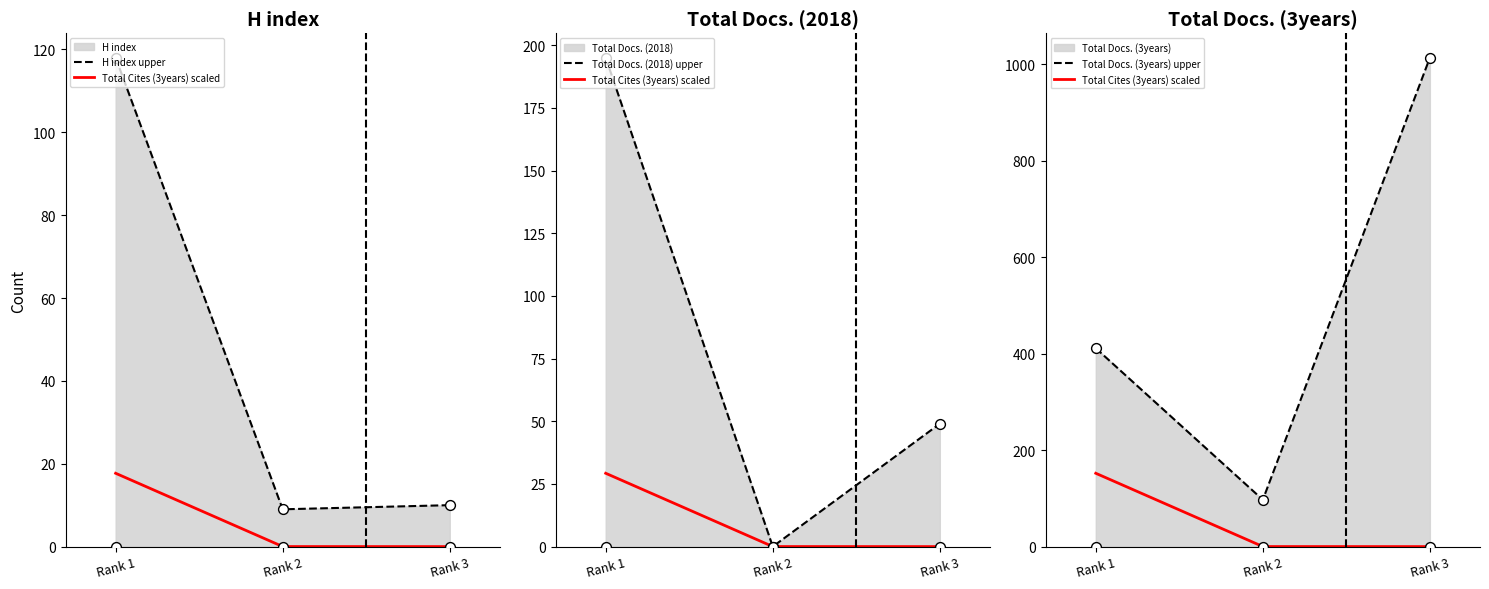

Is the value of Total Docs. (3years) upper at Rank 1 greater than the value of Total Cites (3years) scaled at Rank 2?

Yes